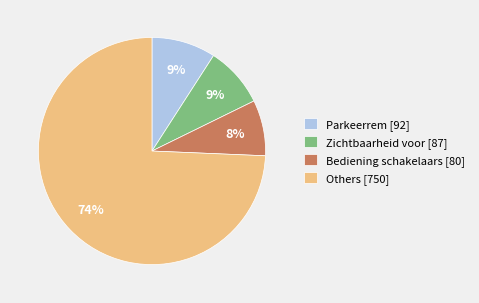

Is it true that Zichtbaarheid voor [87] is 9% of the pie?

True